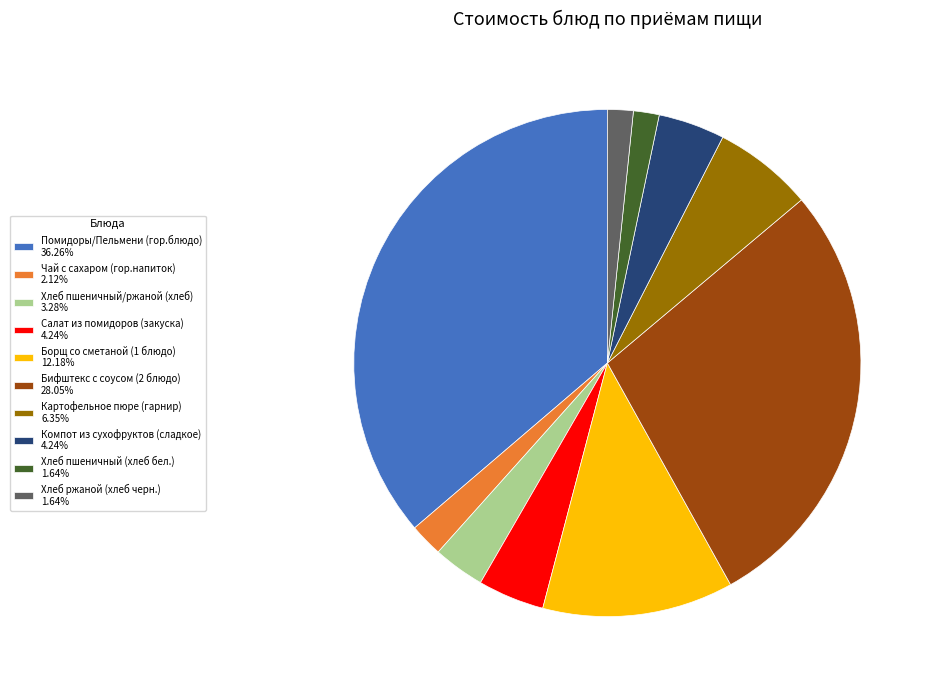

Is there any slice that represents more than half of the pie?

No